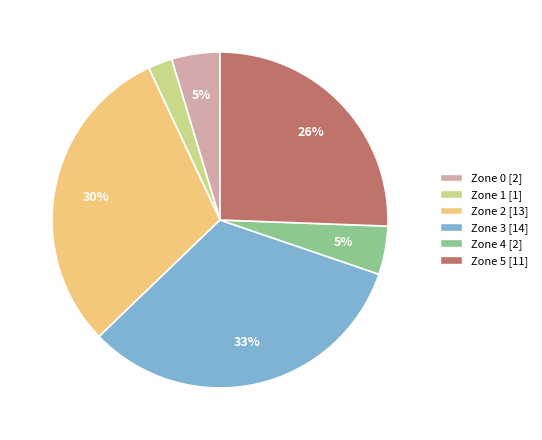

Which category has the biggest portion of the pie?

Zone 3